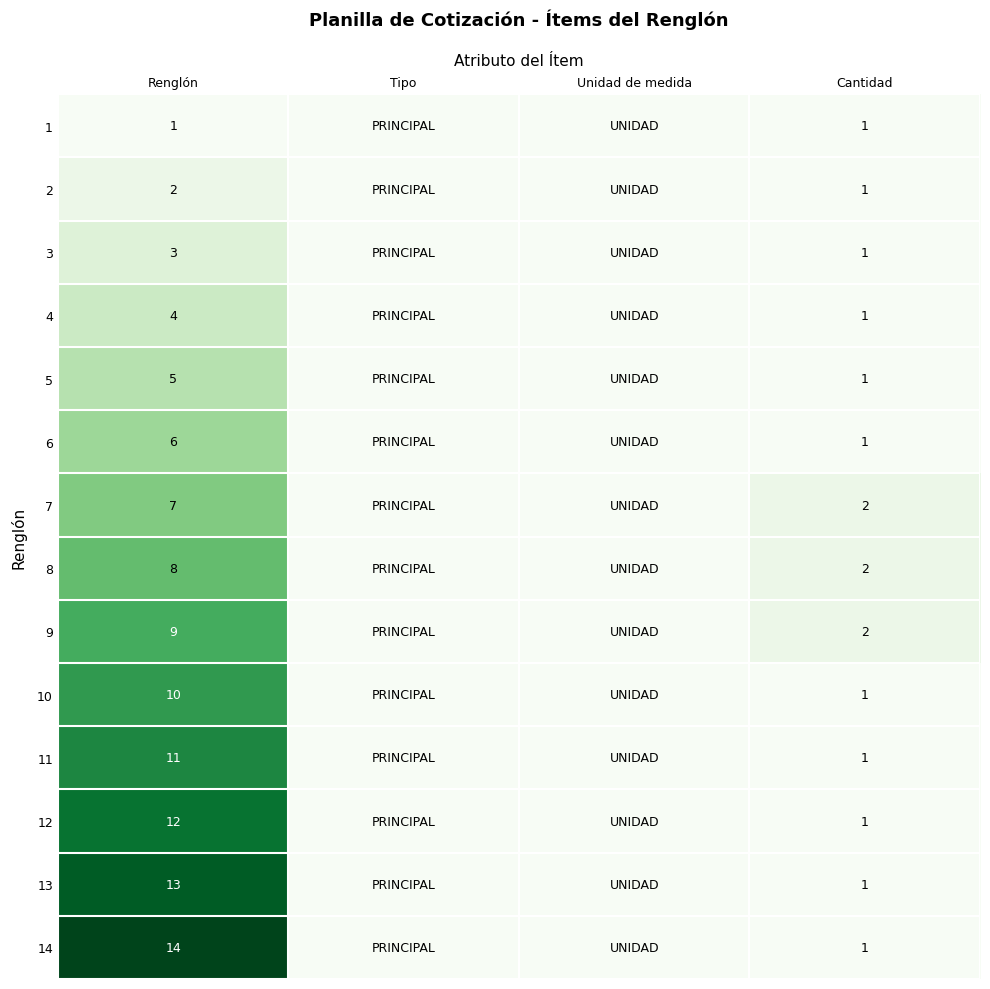

True or false: 9 has a value of 9 at Renglón.

True